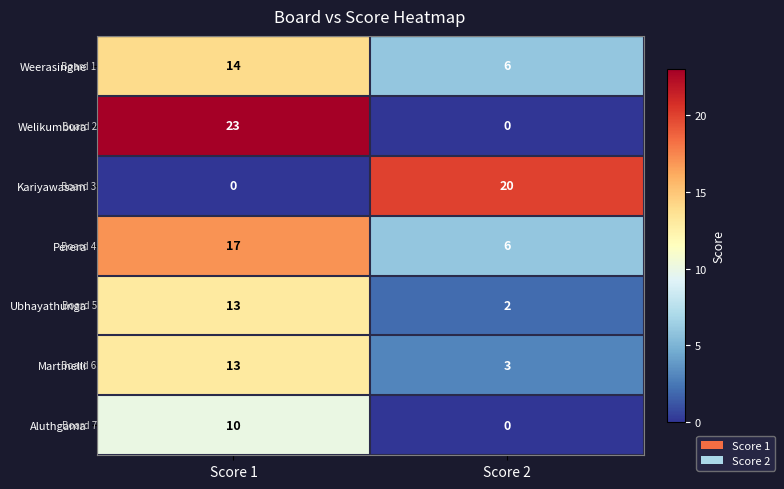

What is the greatest value displayed?

23